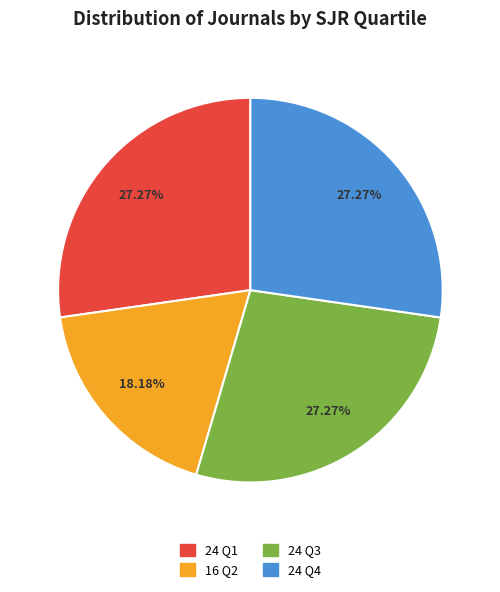

Is there any slice that represents more than half of the pie?

No